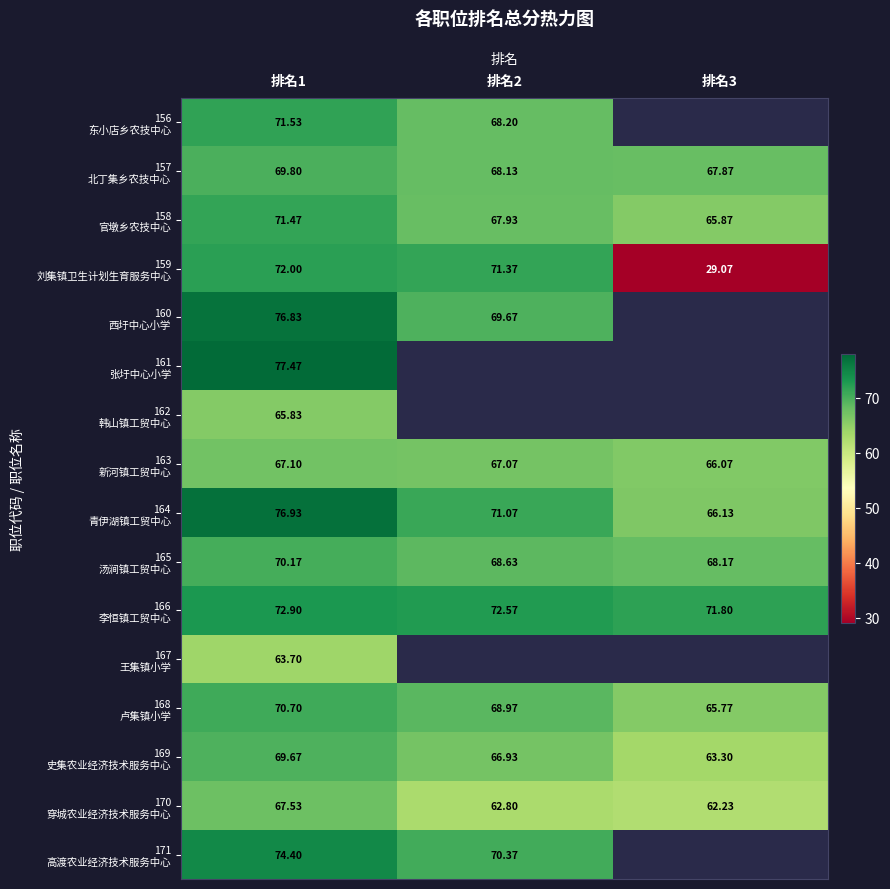

How many series are shown in this chart?

16